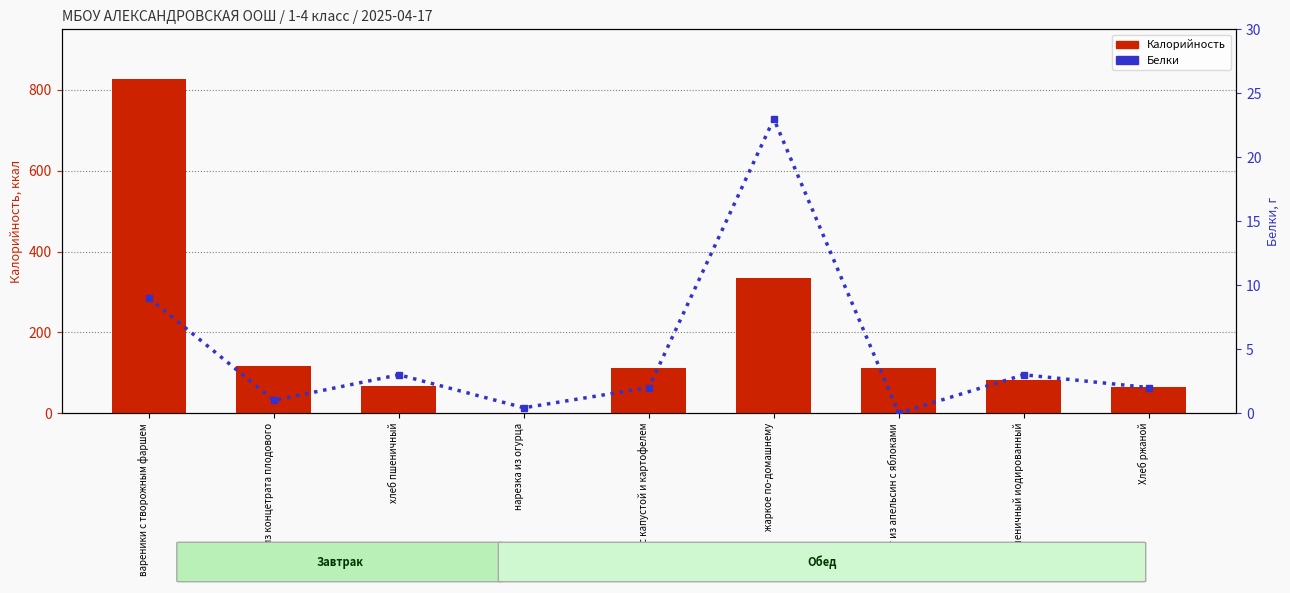

At which category is the sum across all series the highest?

вареники с творожным фаршем